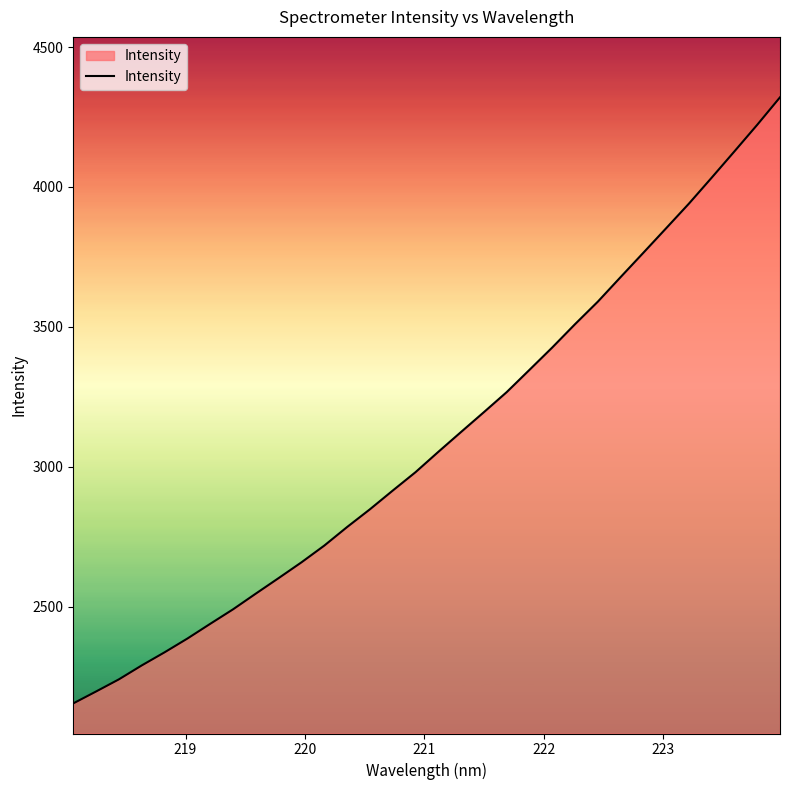

What is the difference between the maximum and minimum values?

2166.9